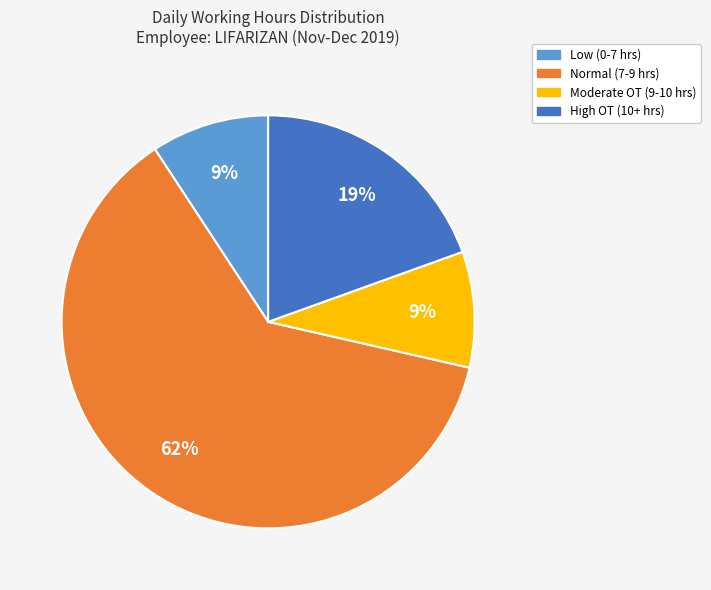

To the nearest percent, what percentage of the pie is Moderate OT (9-10 hrs)?

9%